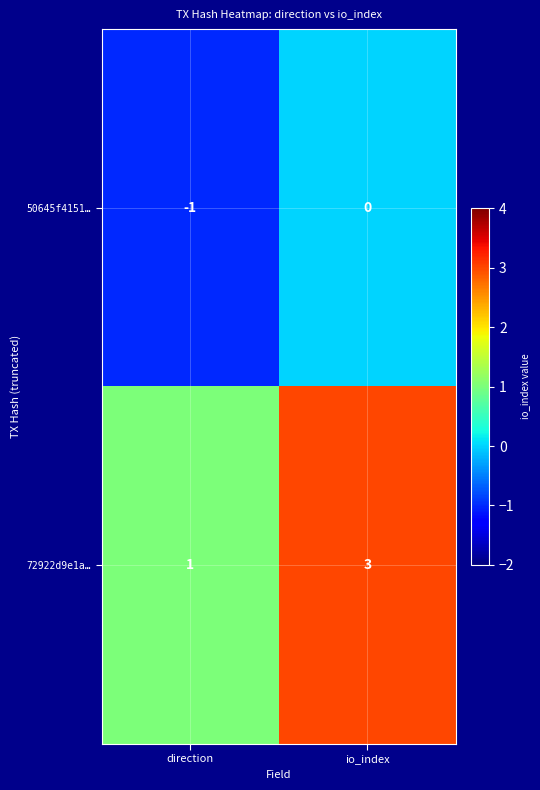

Reading left to right, extract all data points from this chart.

50645f4151…: direction=-1	io_index=0
72922d9e1a…: direction=1	io_index=3